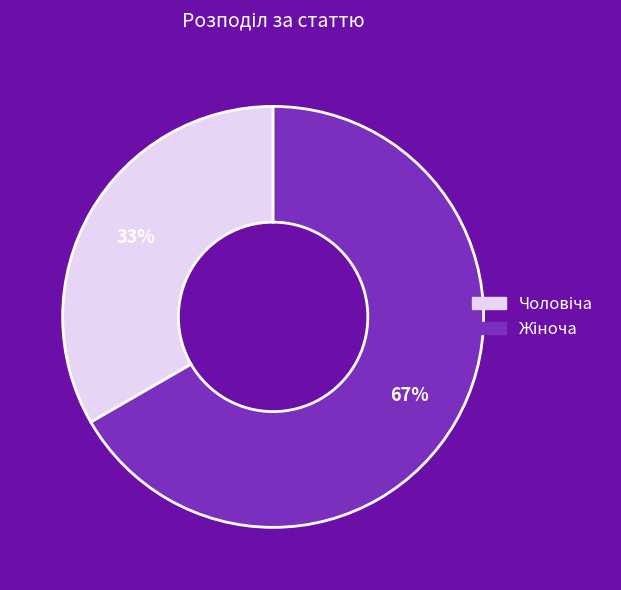

Is there a majority slice in this chart?

Yes